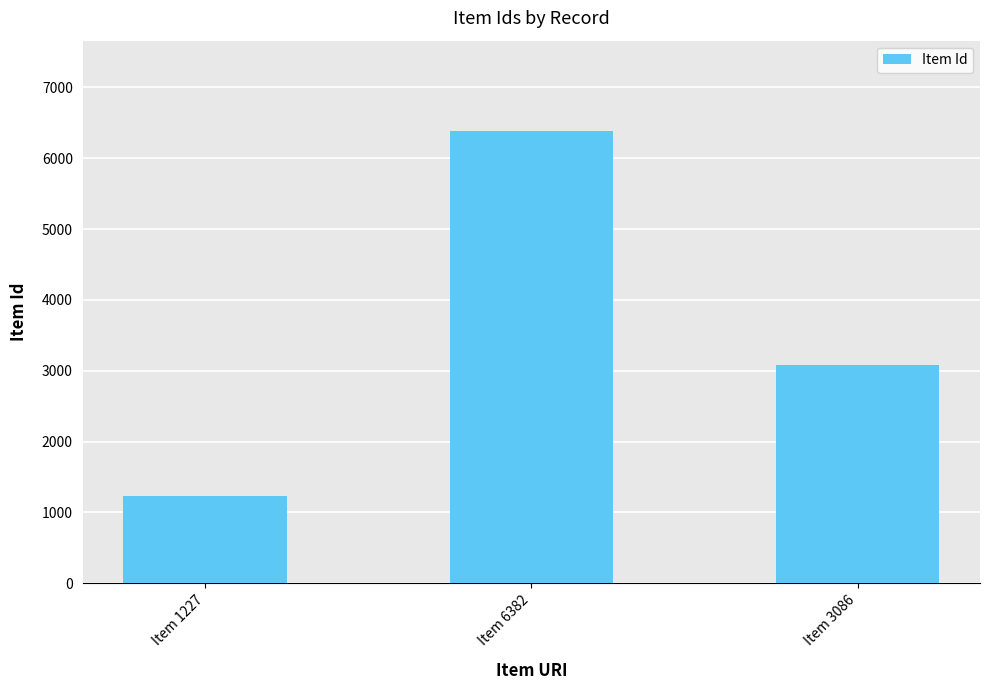

How many data points are less than 3086?

1